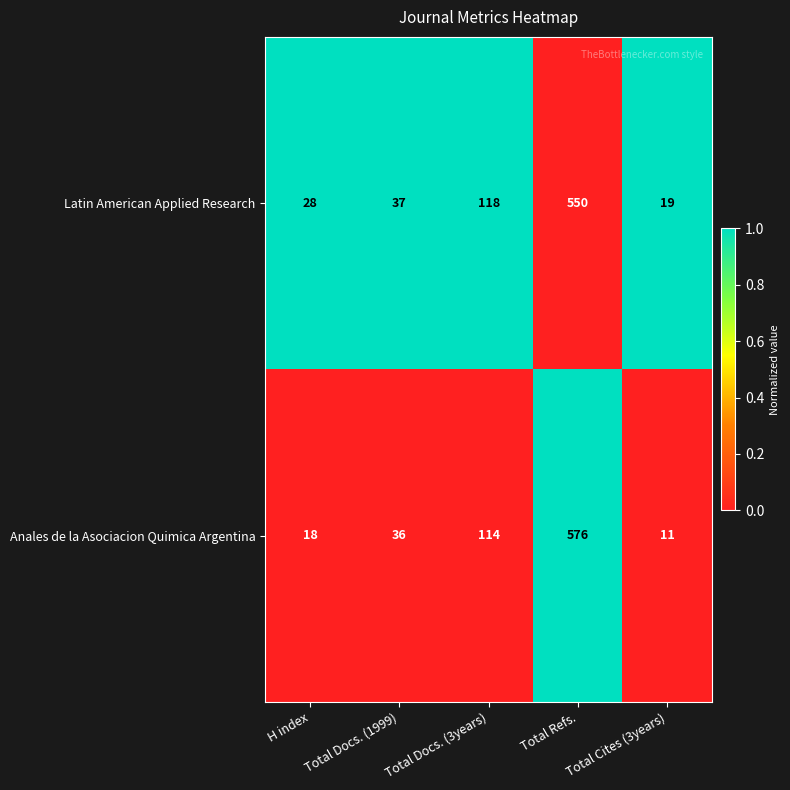

What is the total value across all series at Total Docs. (1999)?

73